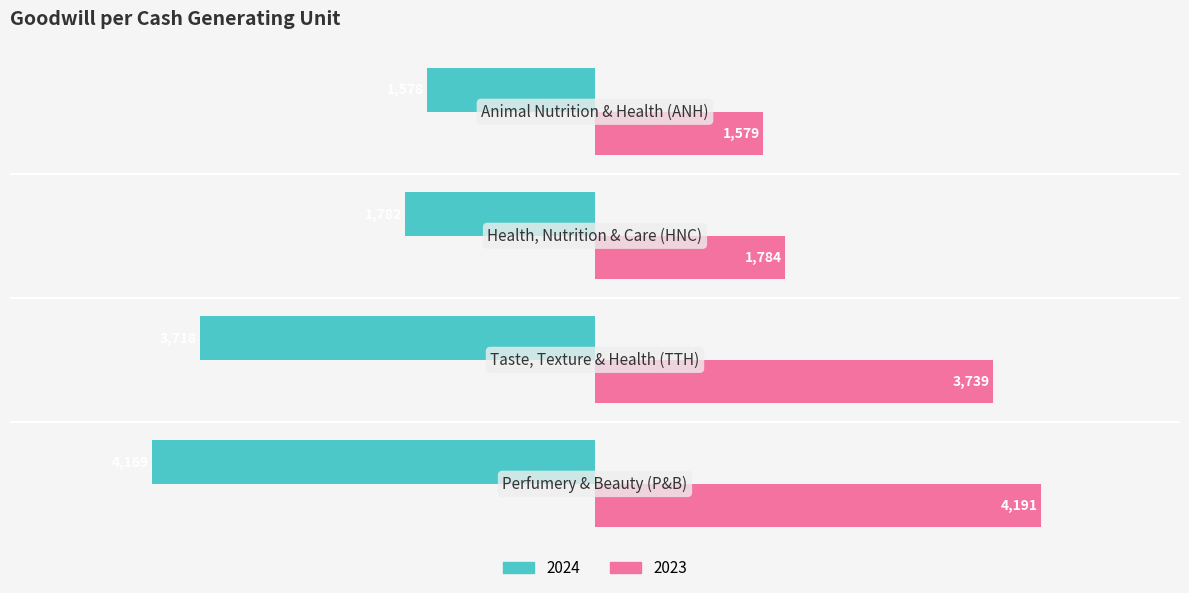

Which series has the largest range (max minus min)?

2023